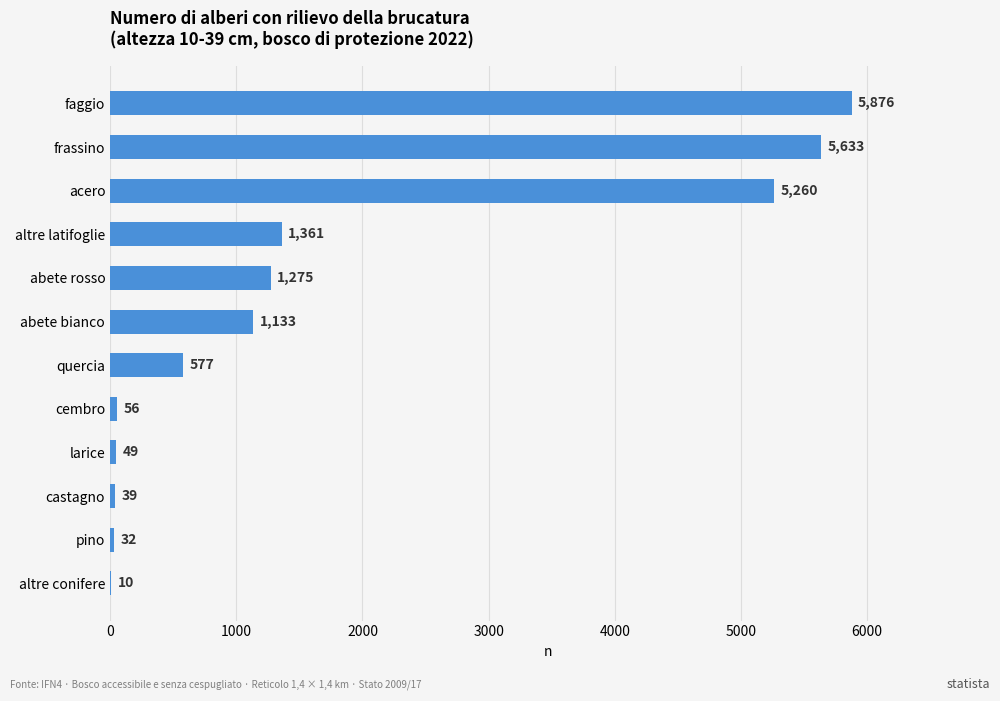

Which category has the highest value across all series?

faggio